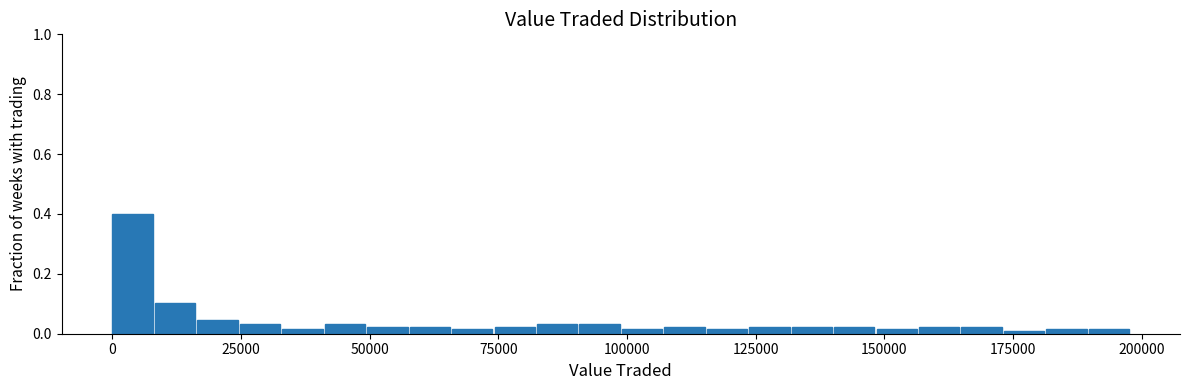

Read against the x-axis, roughly where is the centre of the tallest bar?

5000